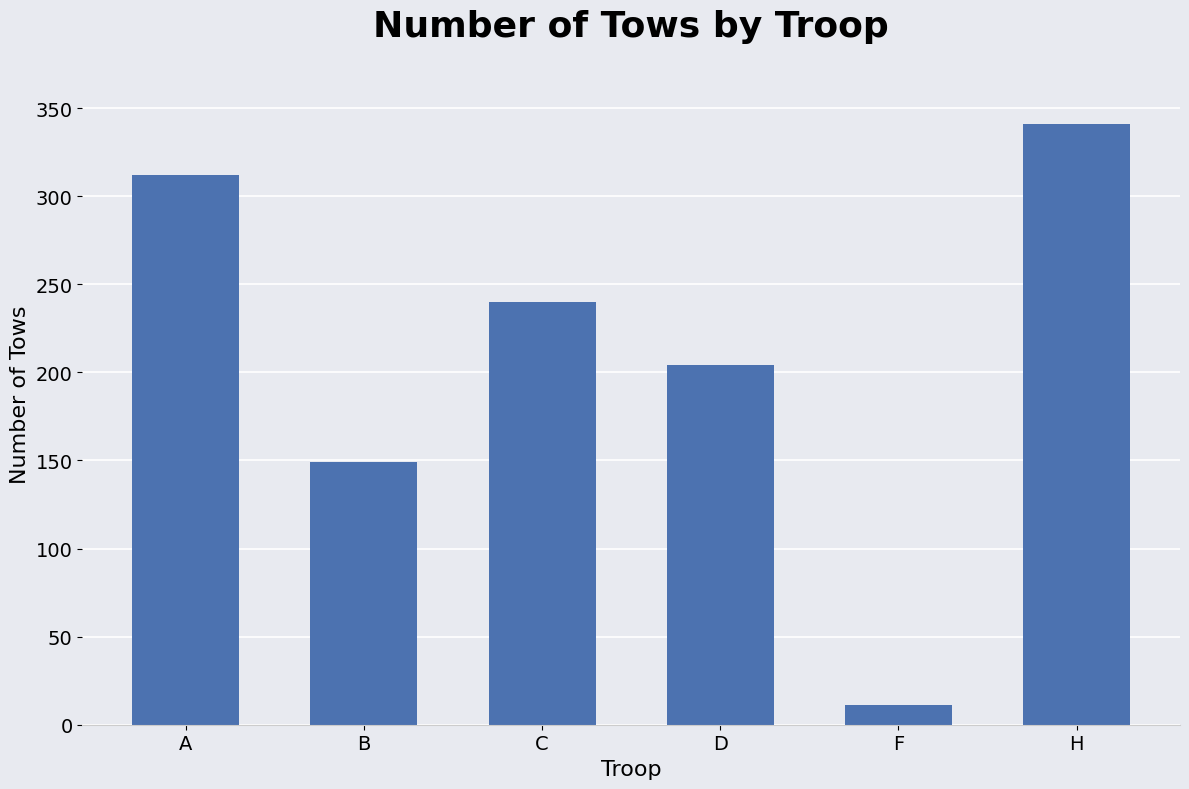

List the labels in order of value, smallest first.

F, B, D, C, A, H